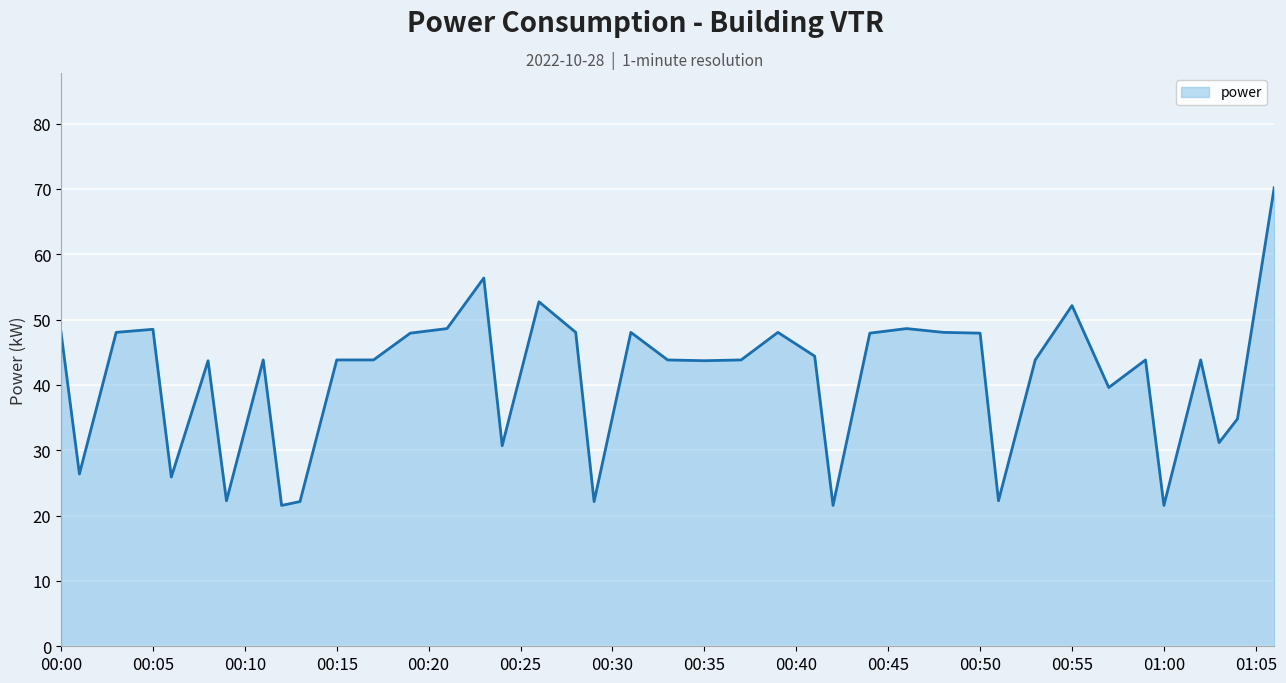

What is the greatest value displayed?

70.2